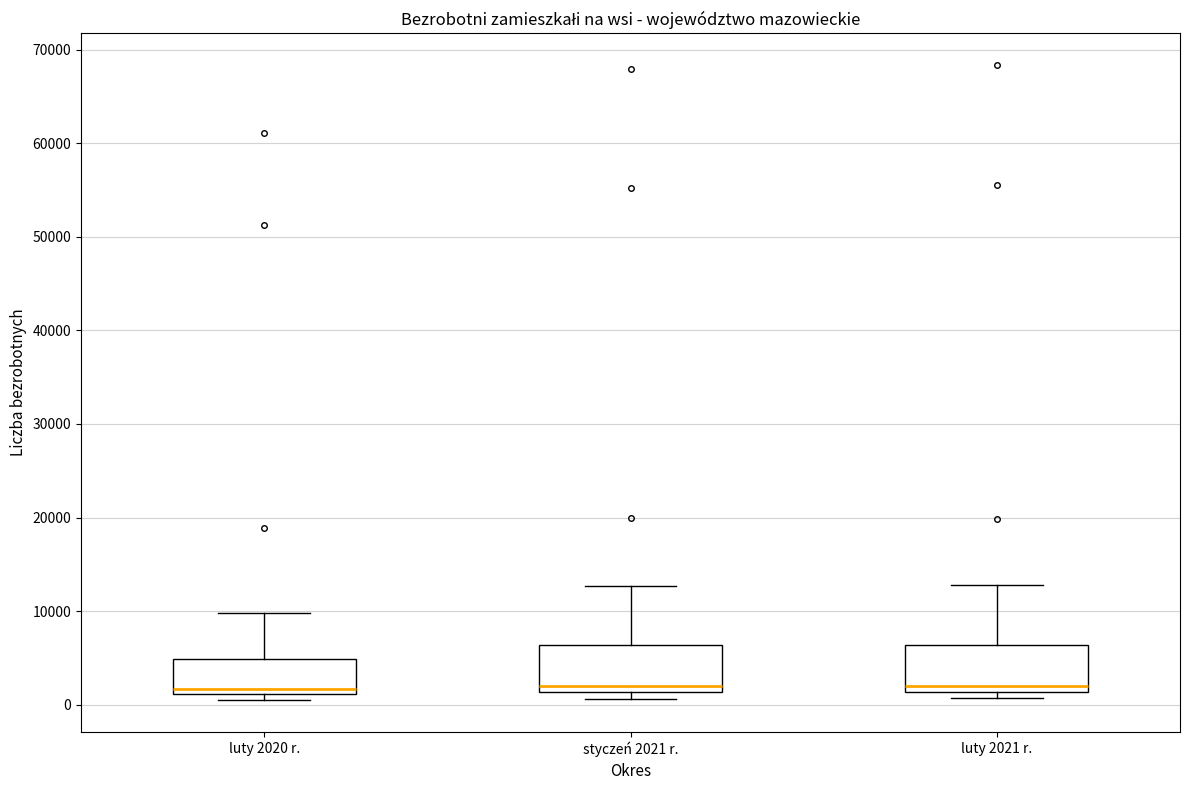

Reading left to right, transcribe this box plot: for each box, give where its median line is, the range the box spans, and where its two whiskers end, as read against the y-axis. The values are not printed on the chart, so give them approximately, as read against the axis.

luty 2020 r.: median 2000, box 1000 to 5000, whiskers 0 to 10000
styczeń 2021 r.: median 2000, box 1000 to 6000, whiskers 1000 (just below the box's lower edge) to 13000
luty 2021 r.: median 2000, box 1000 to 6000, whiskers 1000 (just below the box's lower edge) to 13000